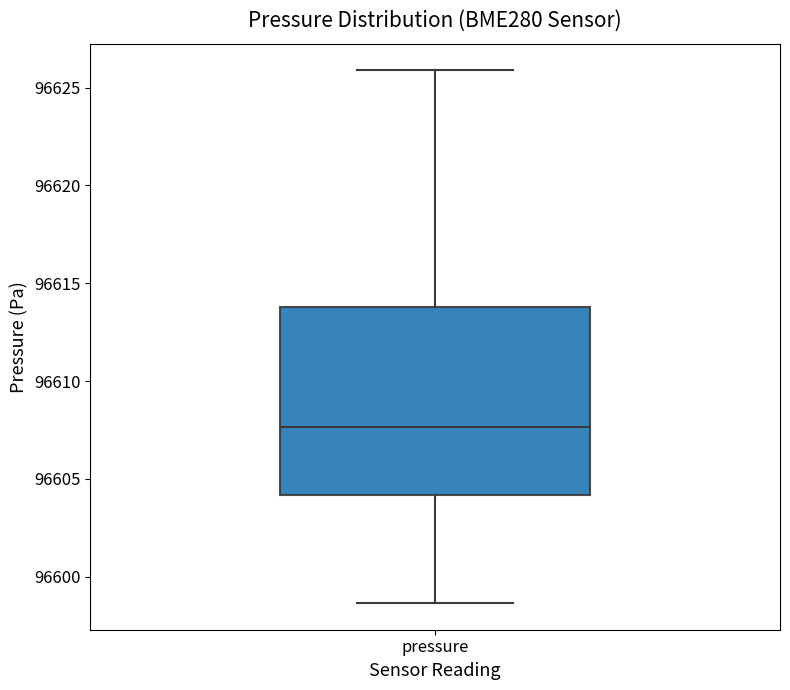

Read this box plot against the y-axis: the position of the median line, the range covered by the box, and the ends of both whiskers. The values are not printed on the chart, so give them approximately, as read against the axis.

median 96607.5, box 96604.0 to 96614.0, whiskers 96598.5 to 96626.0